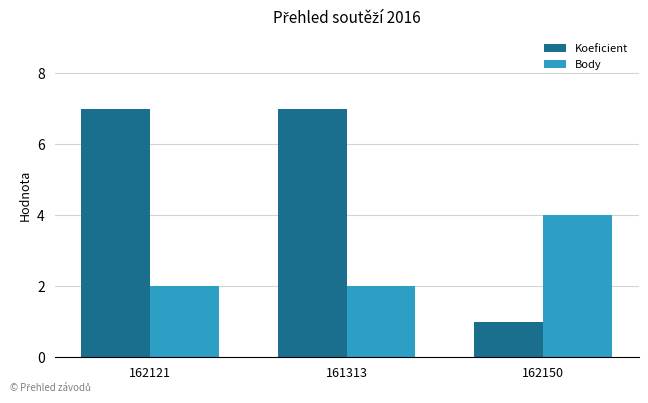

Are the bars grouped side by side (vs. stacked)?

Yes